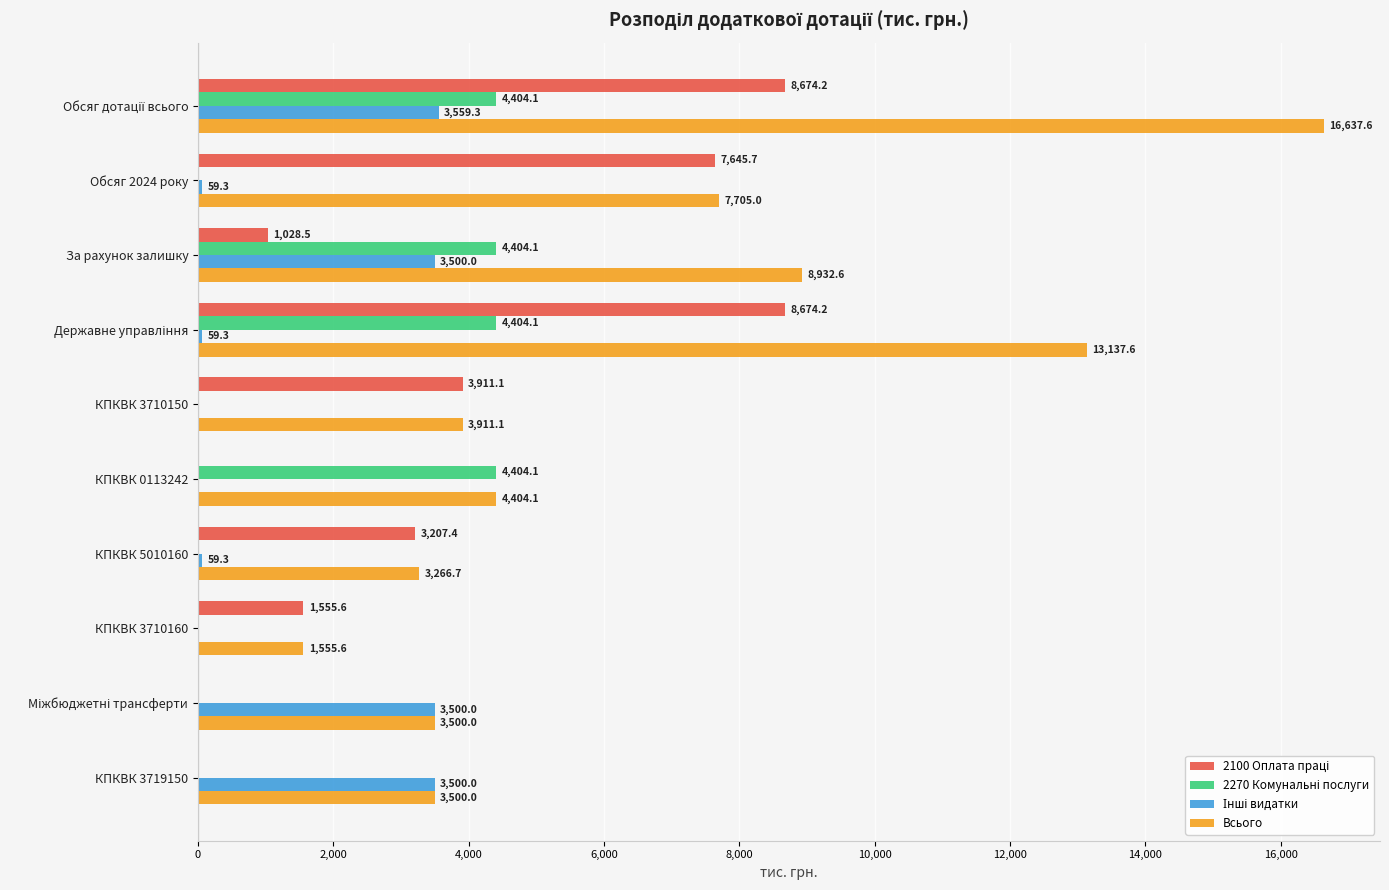

What is the sum of the Всього values at КПКВК 3710160 and КПКВК 5010160?

4822.3